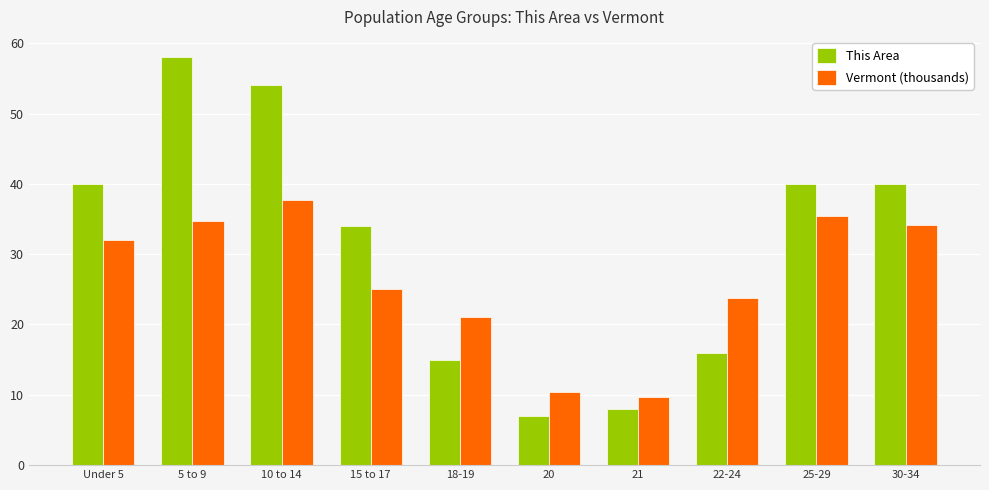

What are all the series names shown in the legend?

This Area, Vermont (thousands)